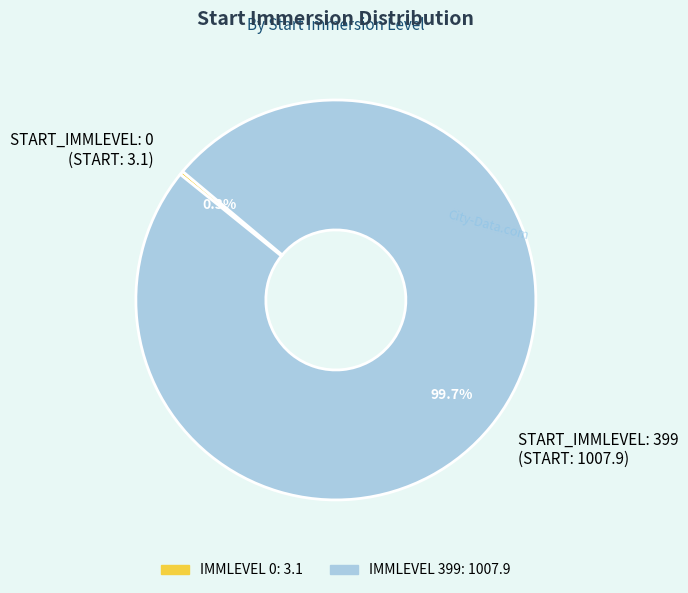

Is there a majority slice in this chart?

Yes